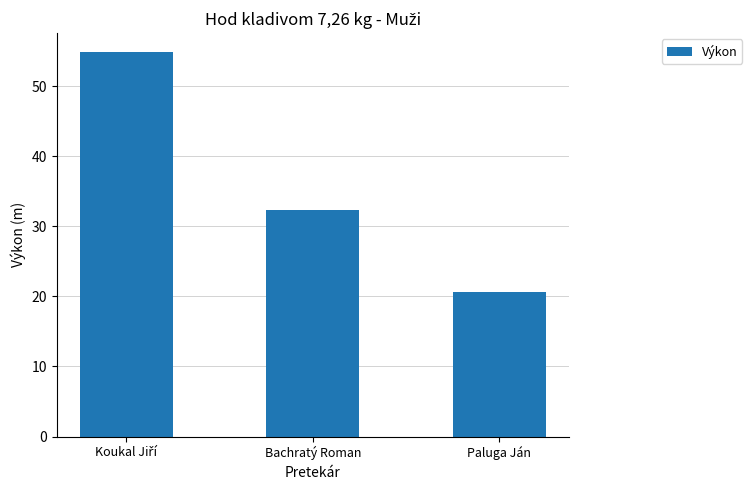

What is the label of the 3rd bar from the left?

Paluga Ján